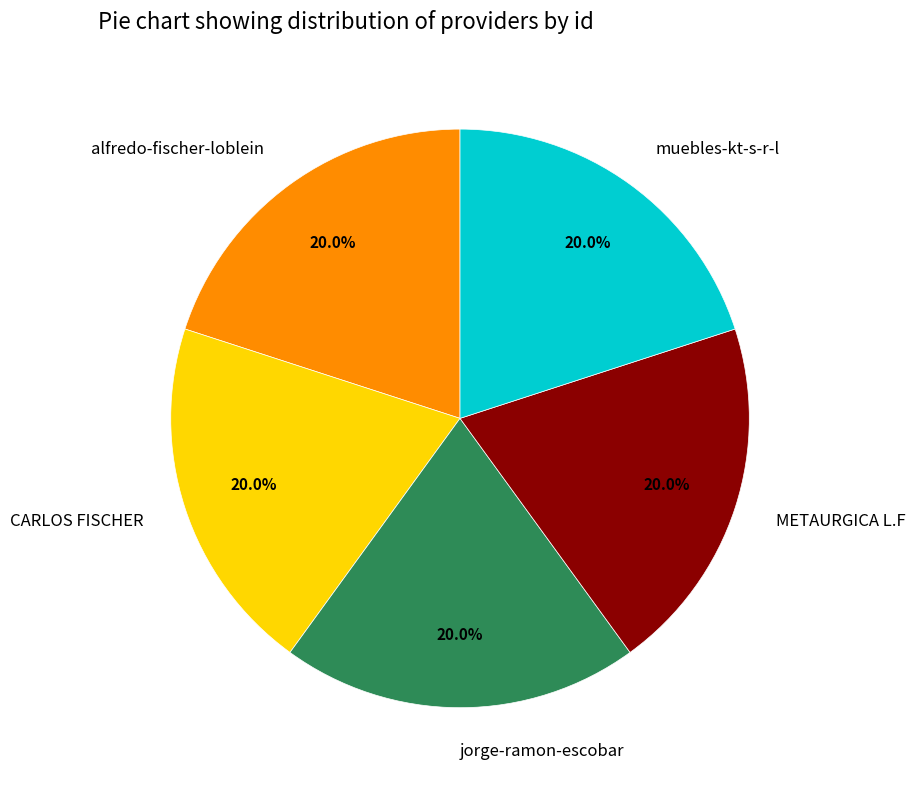

What percentage is the CARLOS FISCHER slice, to the nearest percent?

20%